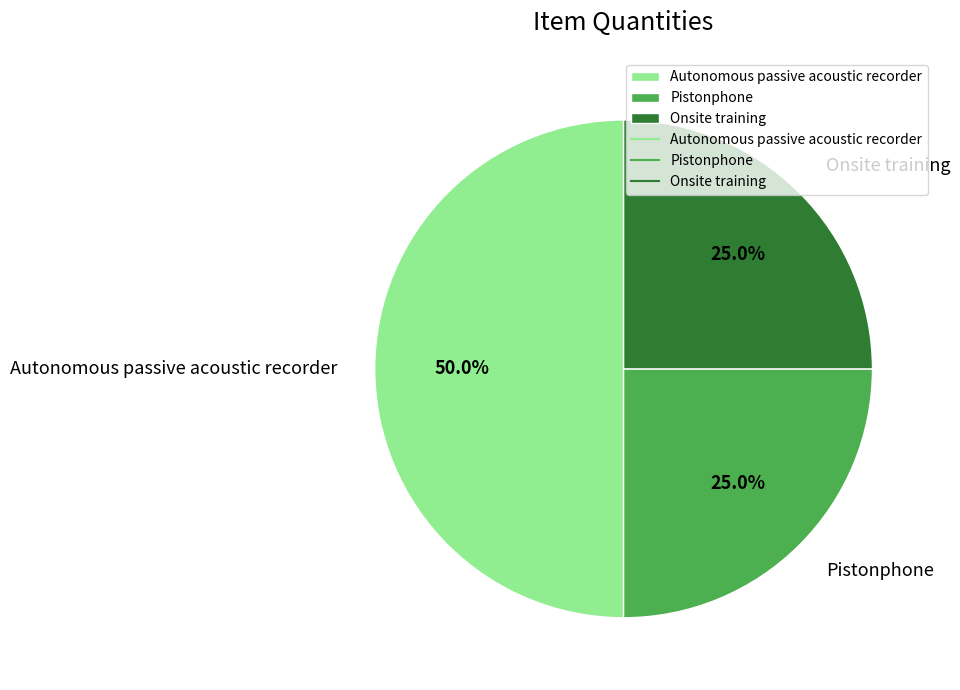

How many segments does this pie chart have?

3